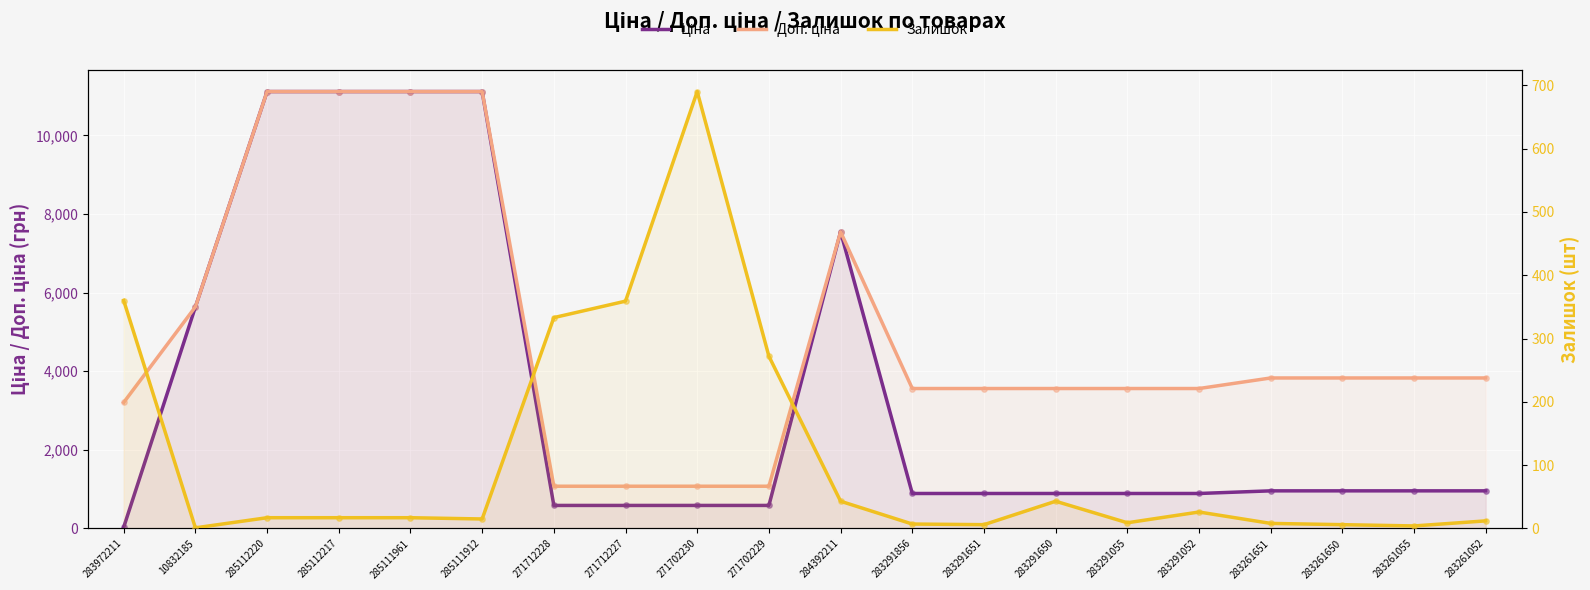

What is the total value across all series at 283261055?

4789.4